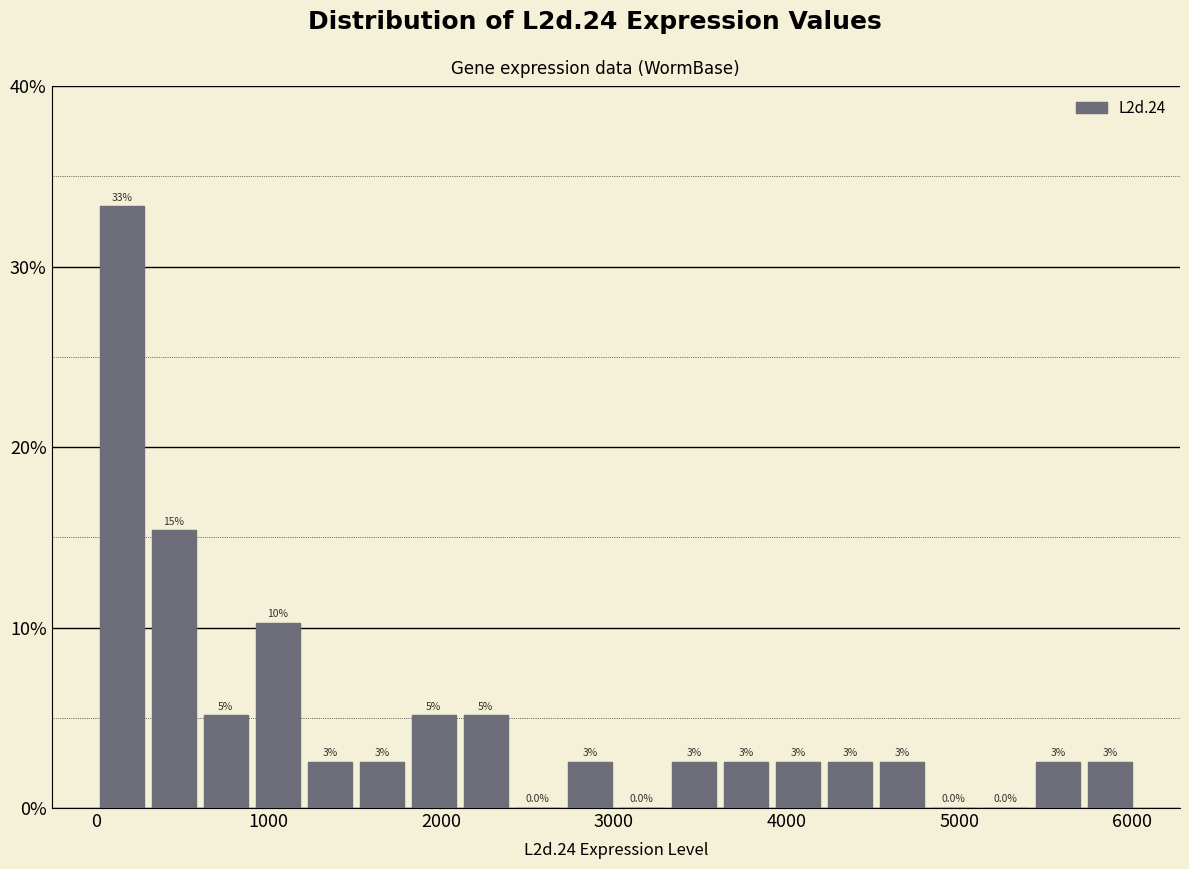

Read against the x-axis, roughly where is the centre of the tallest bar?

200